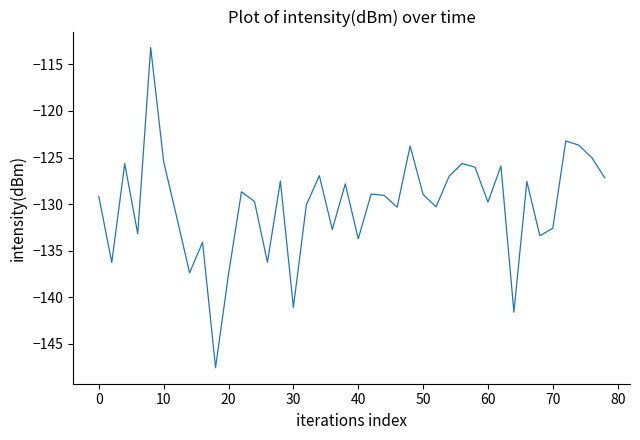

What is the smallest value displayed?

-147.6